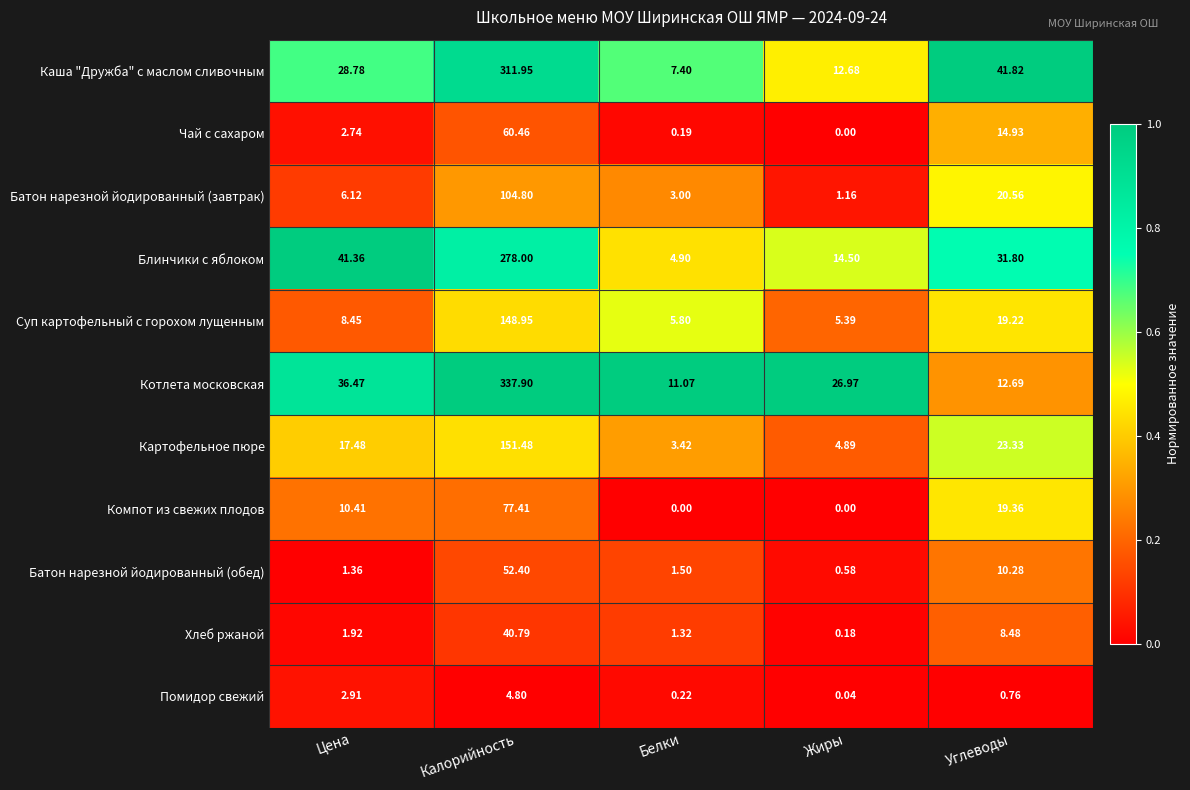

How many categories are shown in the chart?

5